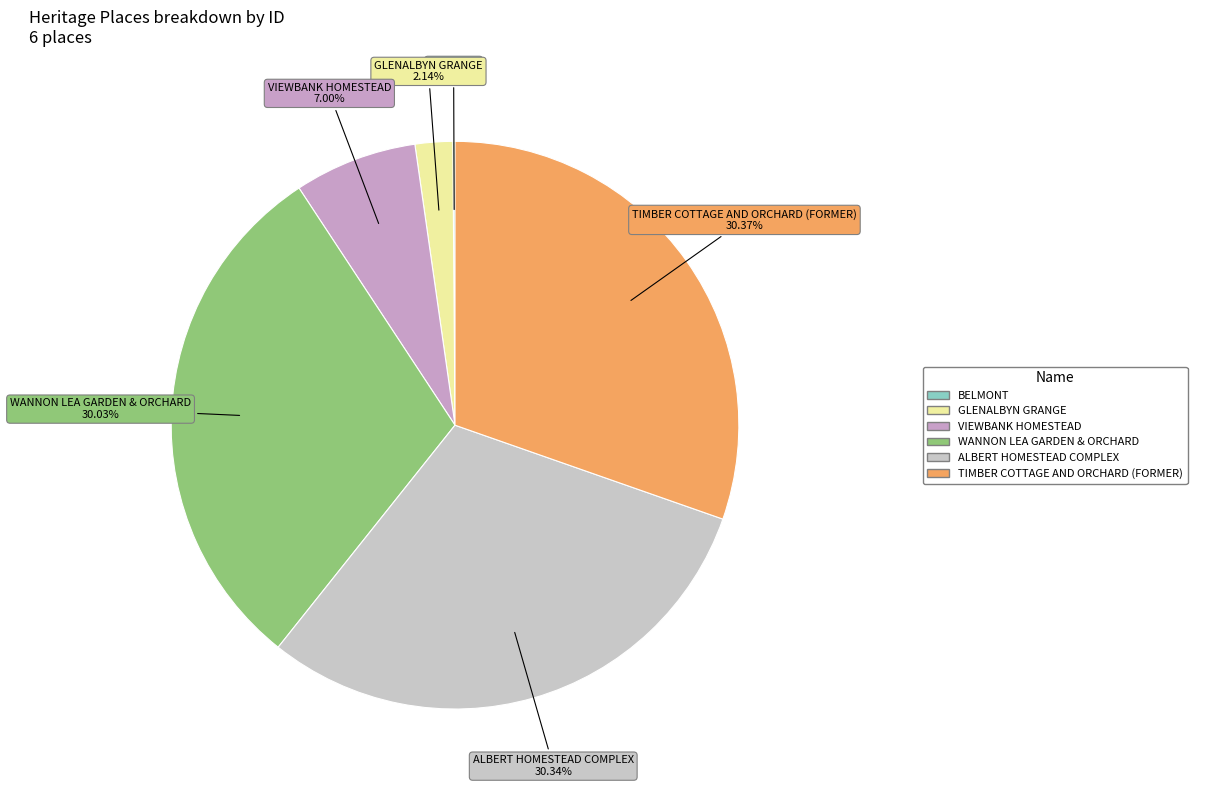

Which category has the biggest portion of the pie?

TIMBER COTTAGE AND ORCHARD (FORMER)